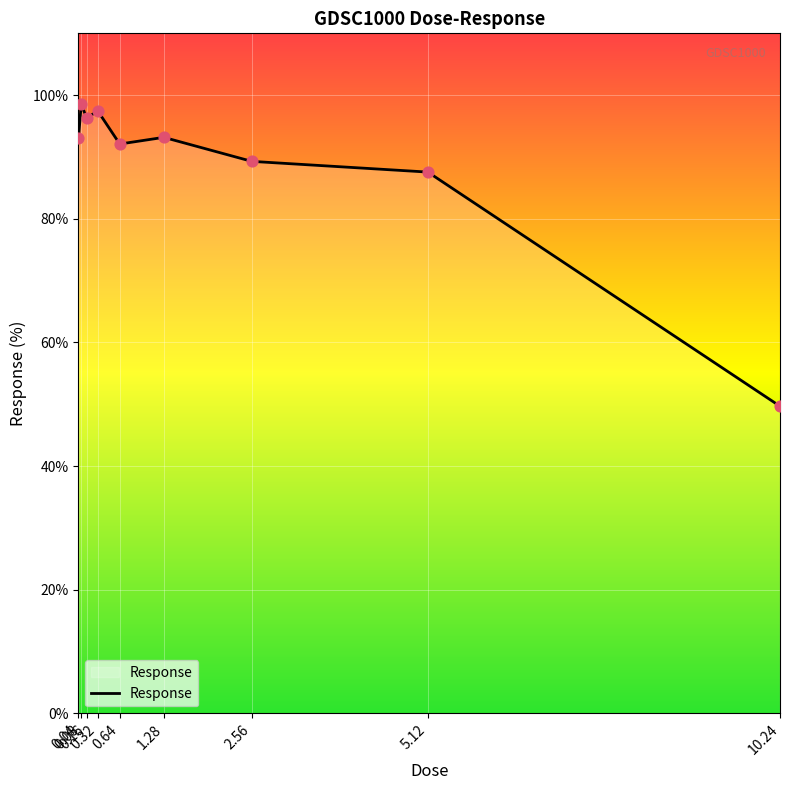

What is the change in value from 0.64 to 2.56?

-2.8